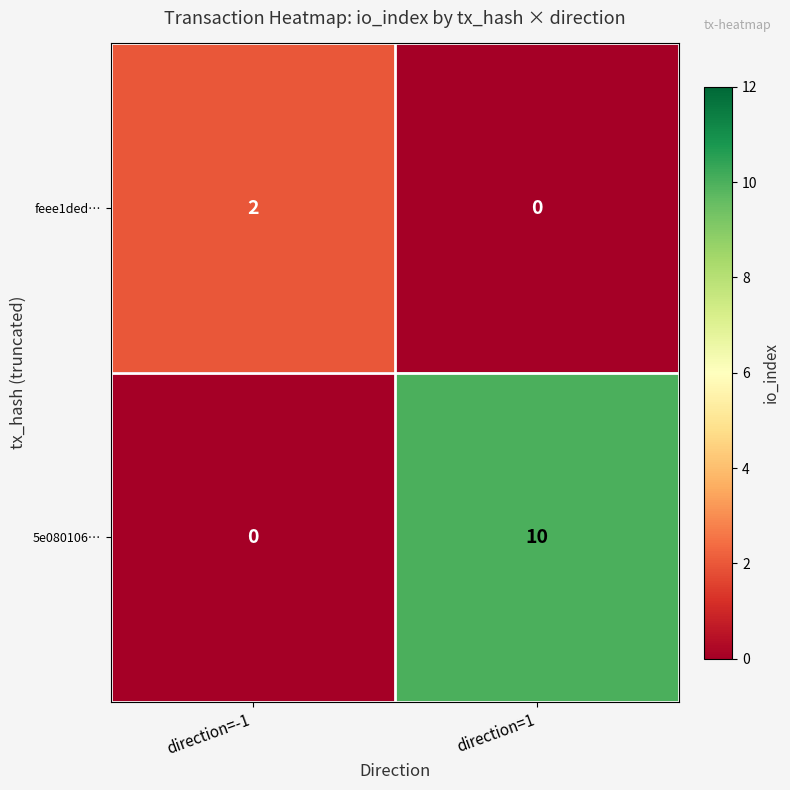

Between direction=-1 and direction=1, which series saw the biggest shift?

5e080106…